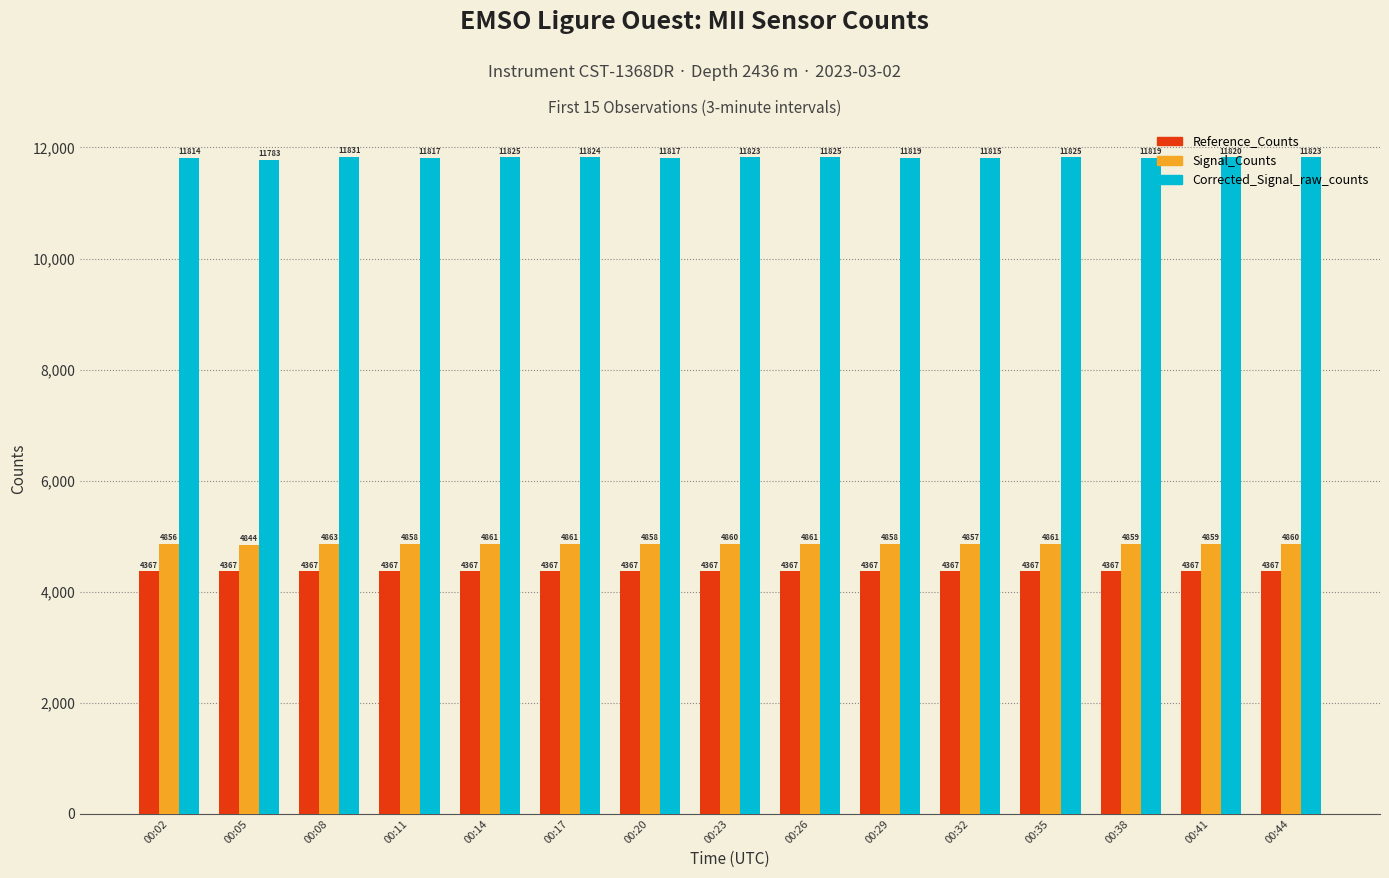

What is the difference between the Corrected_Signal_raw_counts values at 00:11 and 00:38?

2